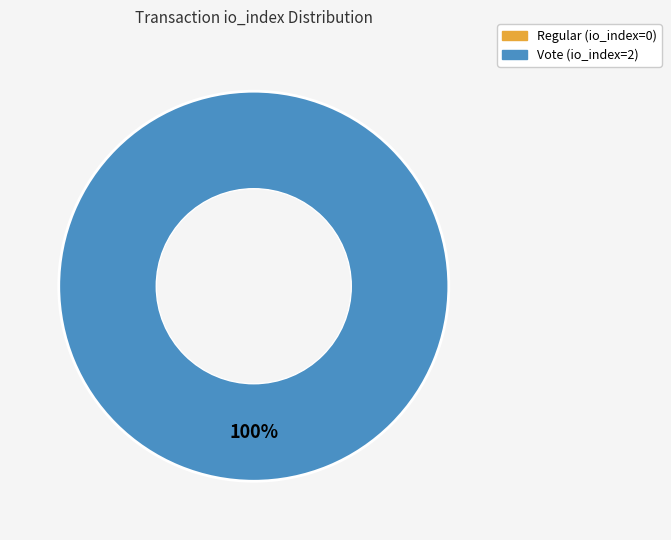

What is the smallest slice in the pie chart?

Regular (io_index=0)